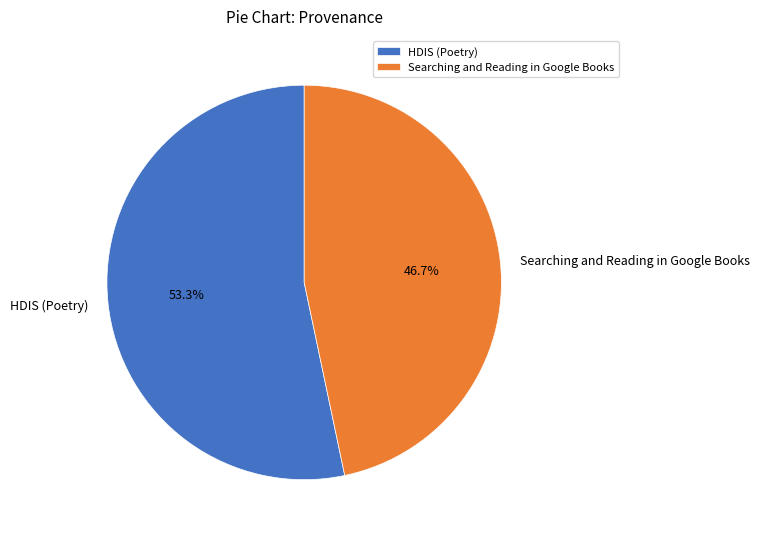

What is the ratio of the value at Searching and Reading in Google Books to the value at HDIS (Poetry)?

0.9